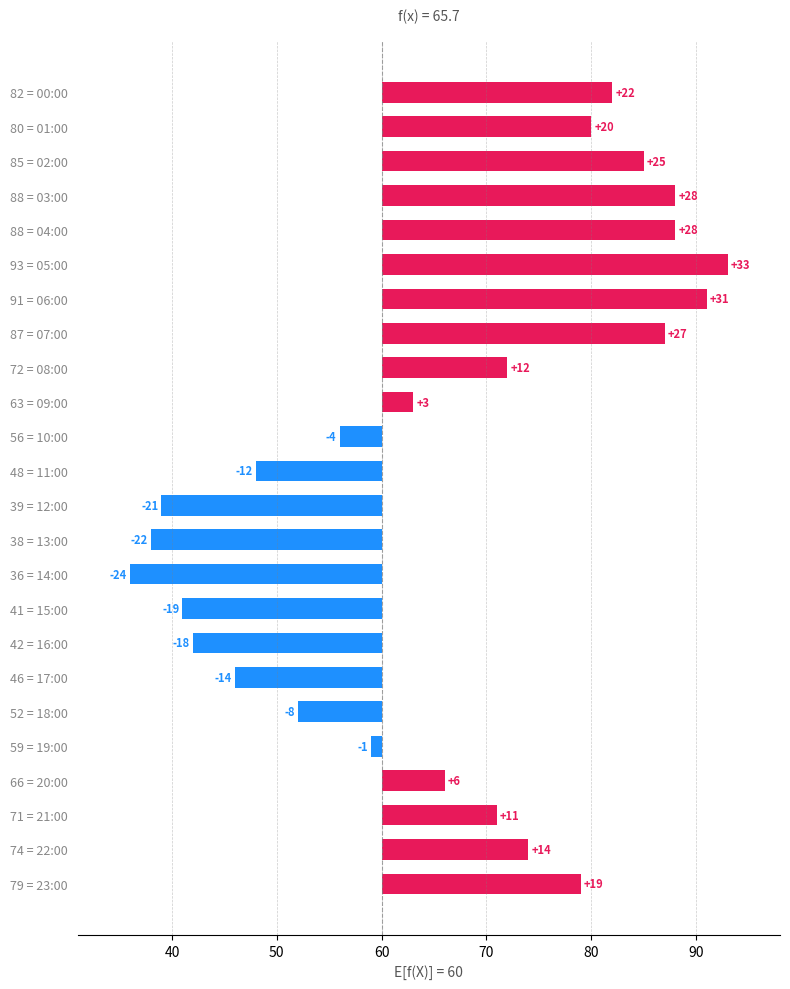

Read the value at 46 = 17:00, to the nearest 5.

-15